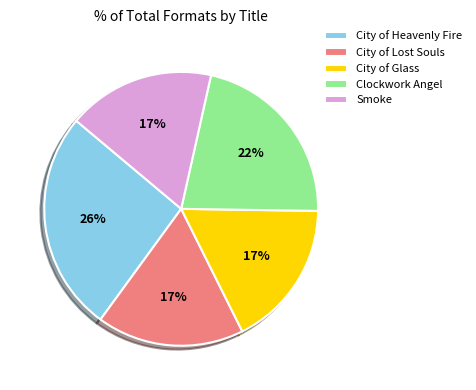

Approximately how many times larger is the value at City of Lost Souls compared to Smoke?

1.0